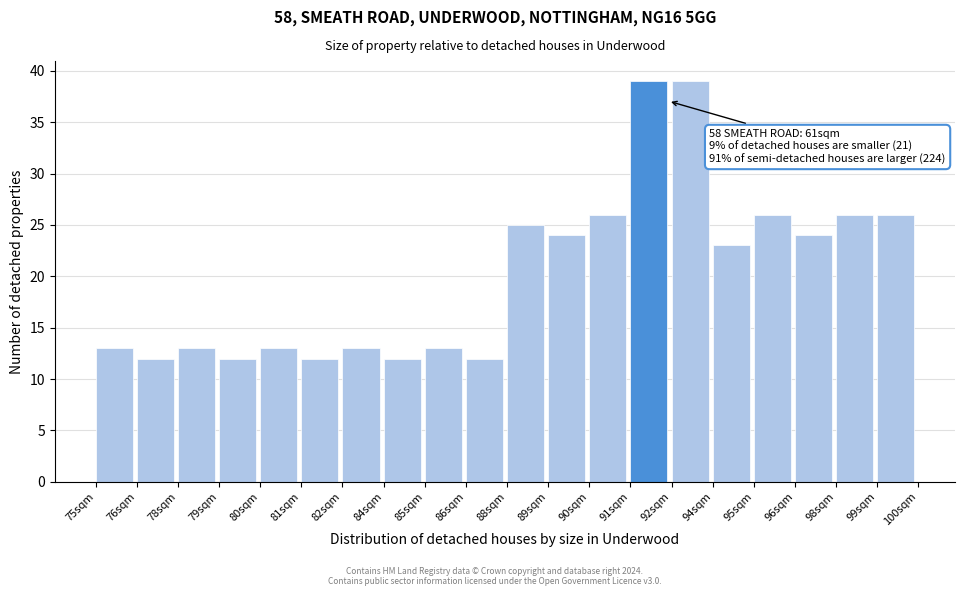

Reading right to left, extract all data points from this chart.

99sqm=26	98sqm=26	96sqm=24	95sqm=26	94sqm=23	92sqm=39	91sqm=39	90sqm=26	89sqm=24	88sqm=25	86sqm=12	85sqm=13	84sqm=12	82sqm=13	81sqm=12	80sqm=13	79sqm=12	78sqm=13	76sqm=12	75sqm=13